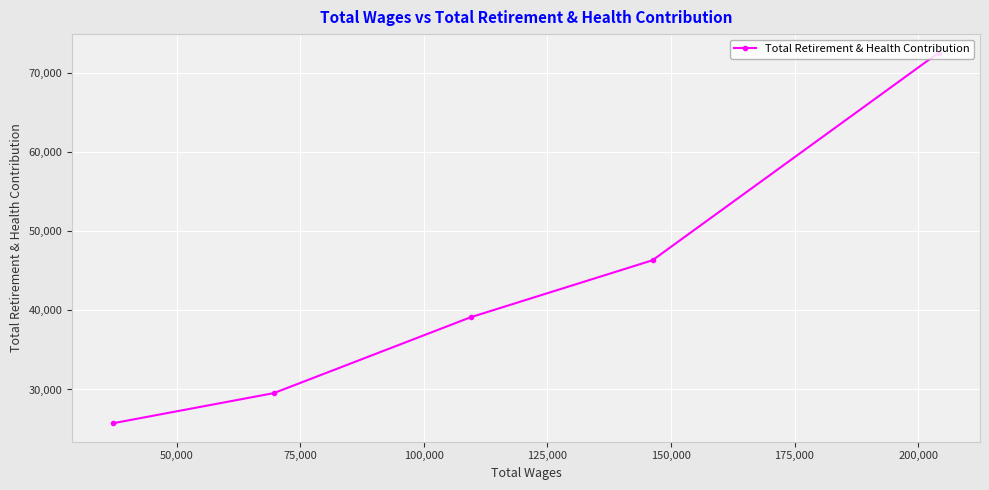

What is the maximum value shown in the chart?

72542